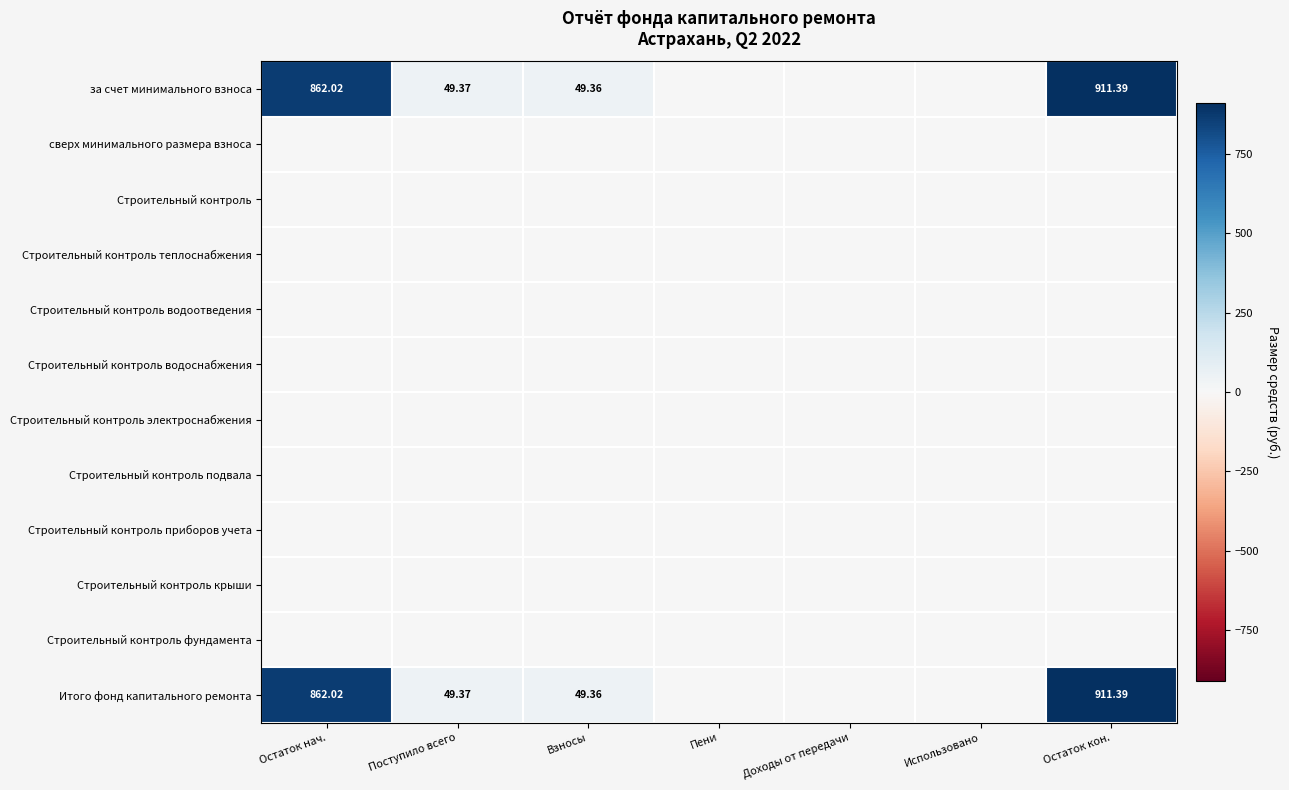

Is the value of Строительный контроль водоснабжения at Остаток нач. greater than the value of Итого фонд капитального ремонта at Пени?

No